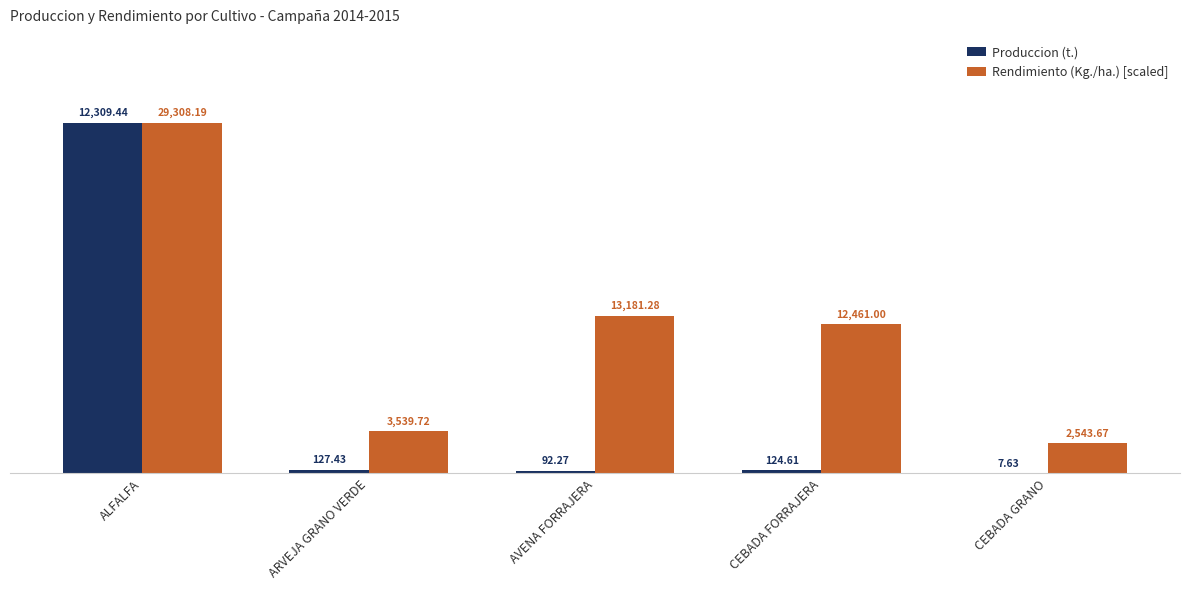

Reading left to right, extract all data points from this chart.

Produccion (t.): ALFALFA=12309.4	ARVEJA GRANO VERDE=127.4	AVENA FORRAJERA=92.3	CEBADA FORRAJERA=124.6	CEBADA GRANO=7.6
Rendimiento (Kg./ha.) [scaled]: ALFALFA=12309.4	ARVEJA GRANO VERDE=1486.7	AVENA FORRAJERA=5536.1	CEBADA FORRAJERA=5233.6	CEBADA GRANO=1068.3